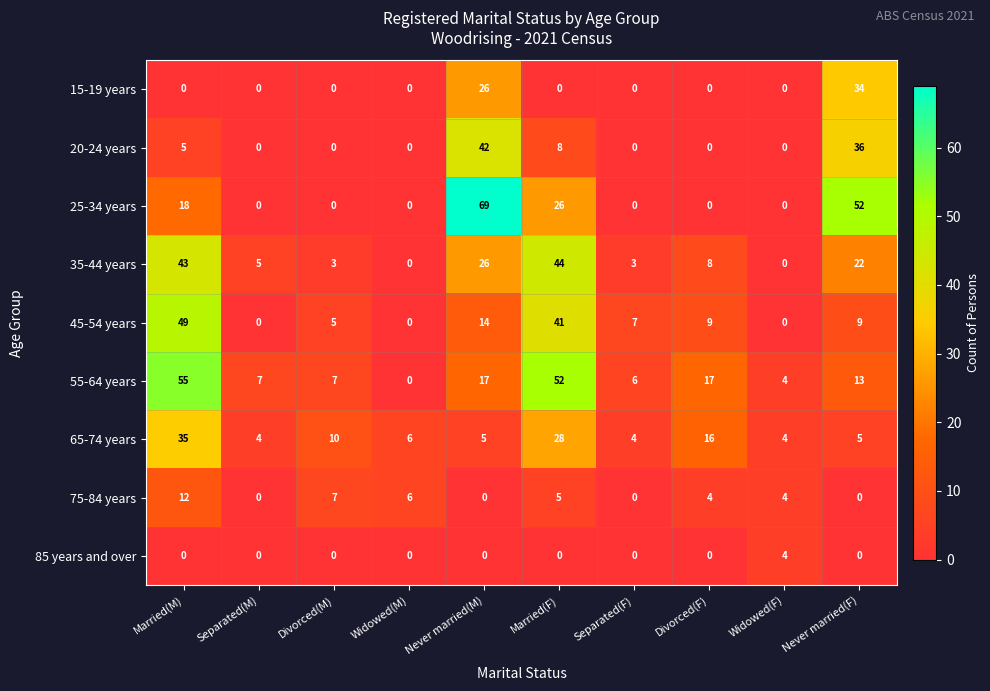

What is the difference between the 65-74 years values at Never married(F) and Married(F)?

23